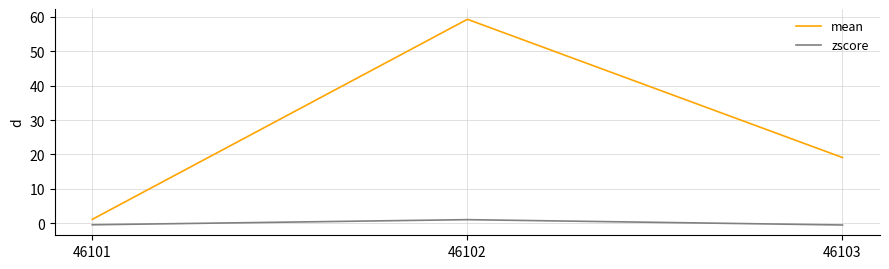

What is the maximum value shown in the chart?

59.3